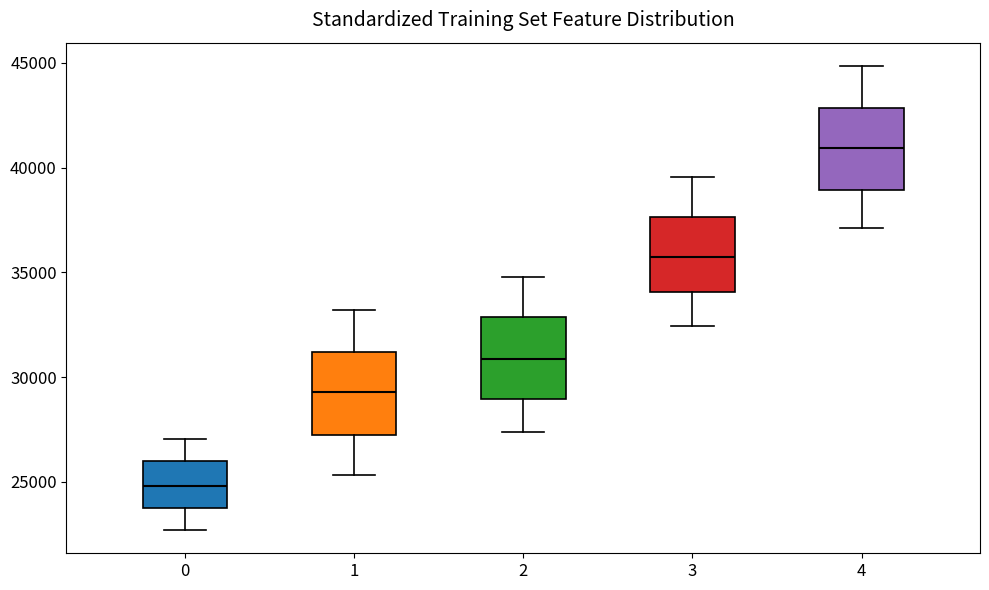

Reading left to right, transcribe this box plot: for each box, give where its median line is, the range the box spans, and where its two whiskers end, as read against the y-axis. The values are not printed on the chart, so give them approximately, as read against the axis.

0: median 25000, box 24000 to 26000, whiskers 22500 to 27000
1: median 29500, box 27500 to 31000, whiskers 25500 to 33000
2: median 31000, box 29000 to 33000, whiskers 27500 to 35000
3: median 36000, box 34000 to 37500, whiskers 32500 to 39500
4: median 41000, box 39000 to 43000, whiskers 37000 to 45000